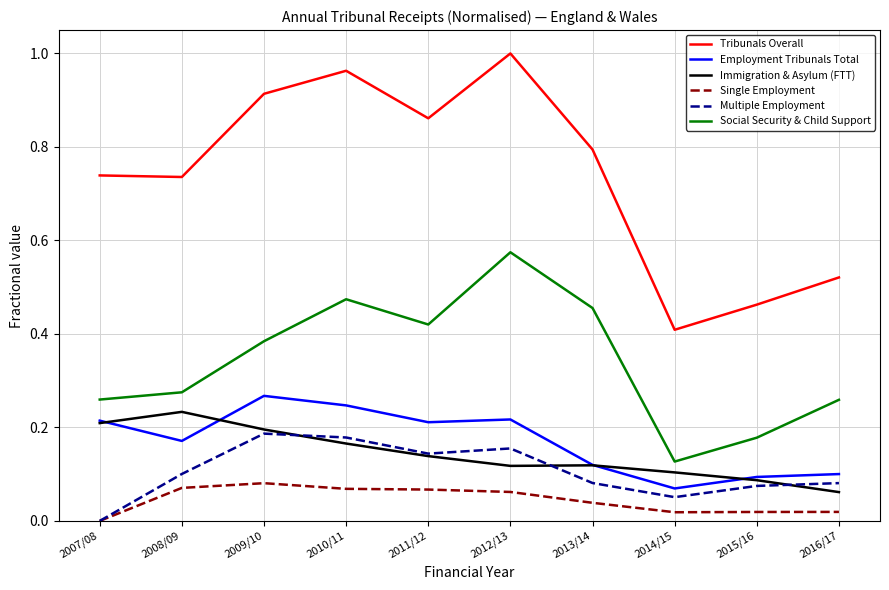

Which category has the lowest value in the Multiple Employment series?

2007/08